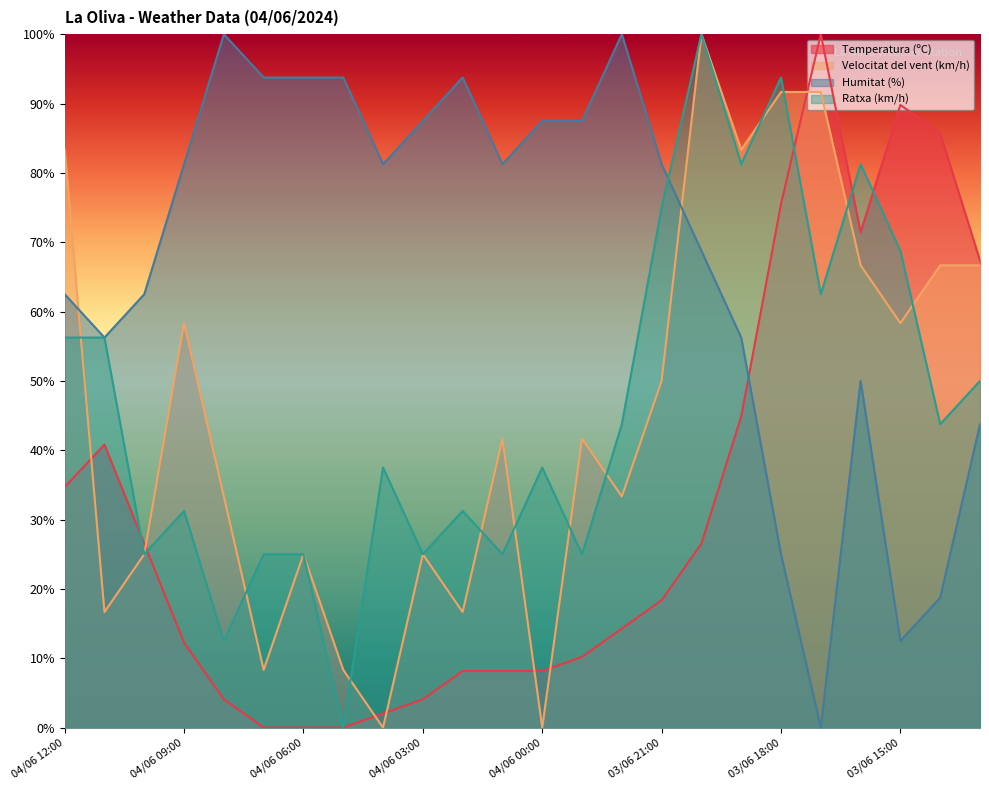

How many data points in Velocitat del vent (km/h) are less than 41?

11